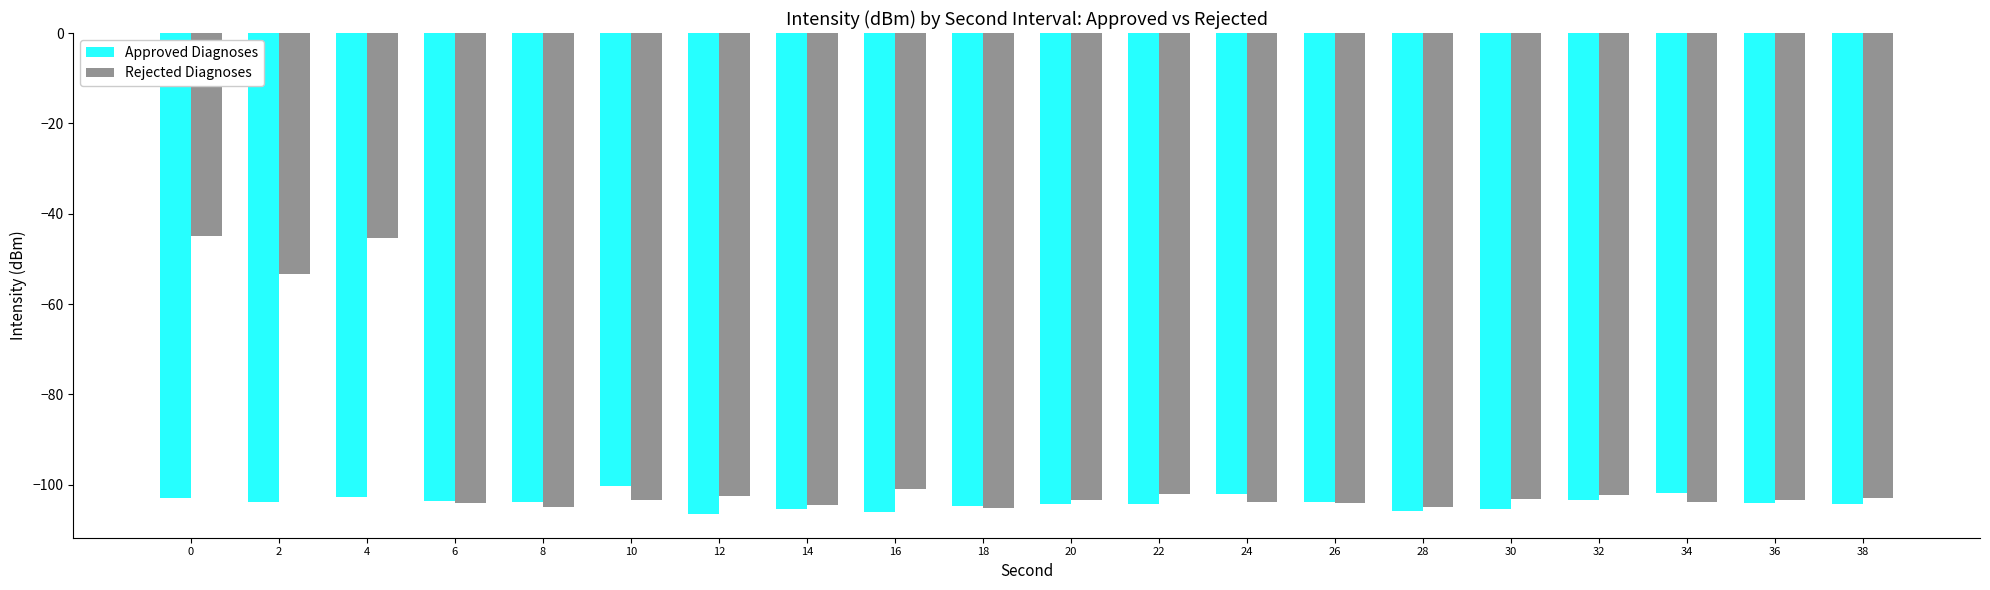

Which series has the largest range (max minus min)?

Rejected Diagnoses